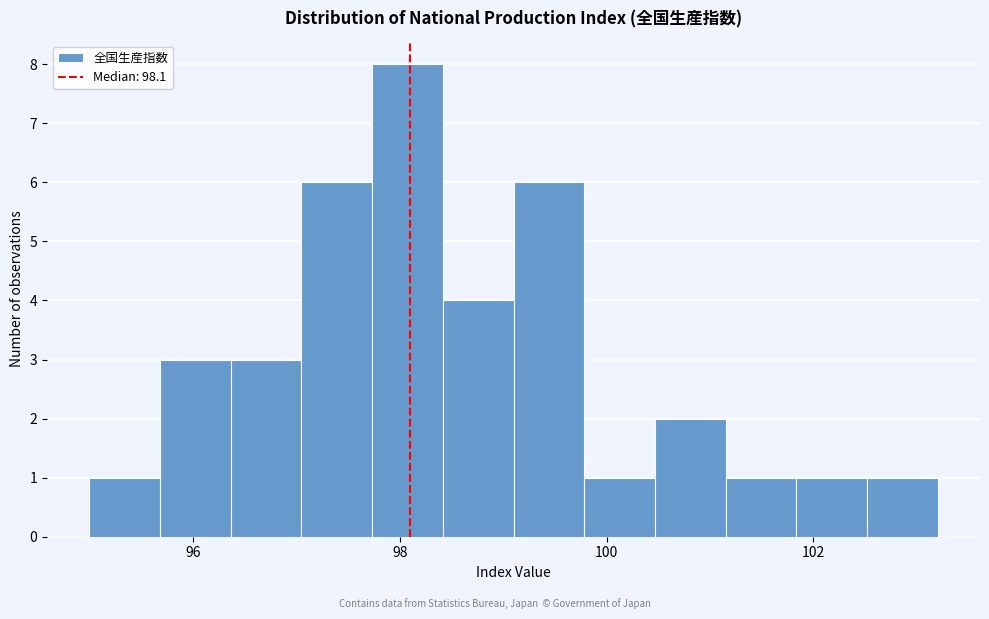

Around what value on the x-axis is the tallest bar? Give the approximate position of its centre, as read against the axis.

98.0